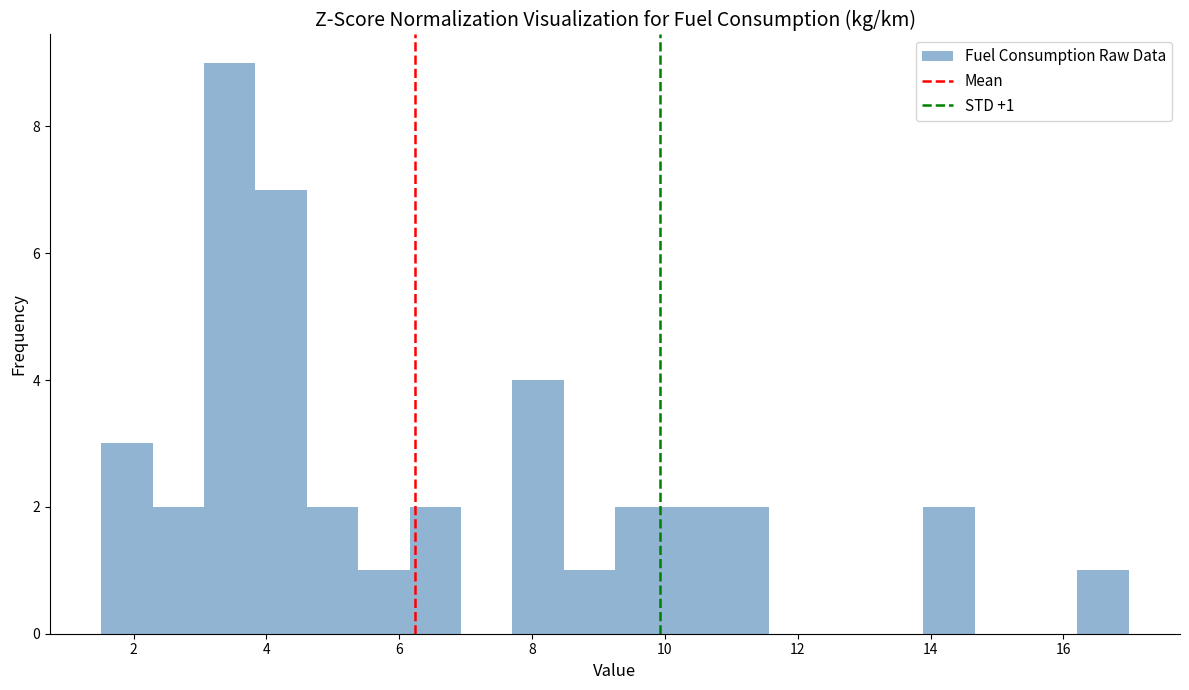

Around what value on the x-axis is the tallest bar? Give the approximate position of its centre, as read against the axis.

3.4